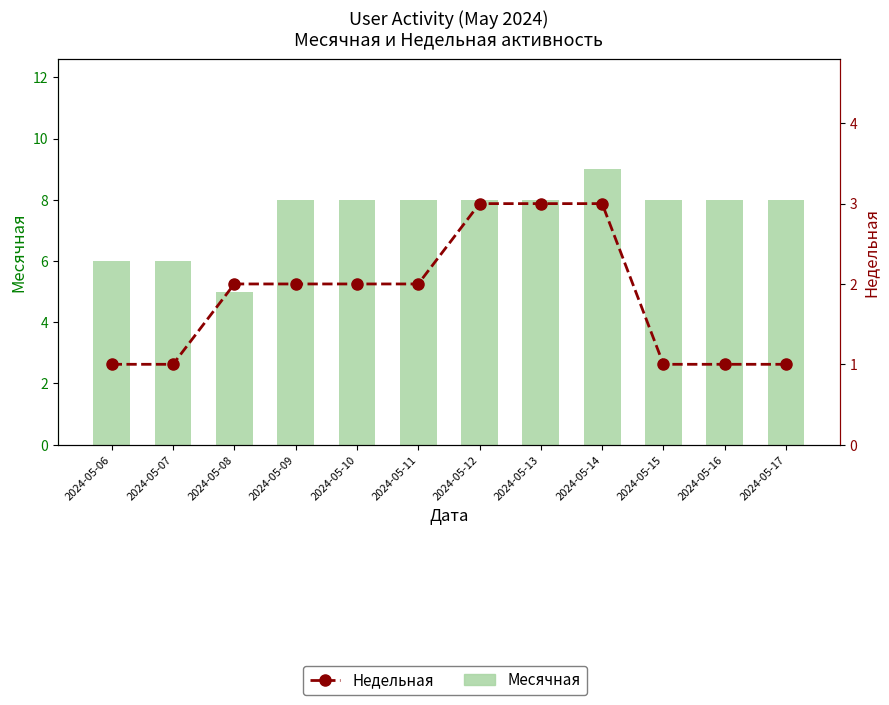

What is the value of the Месячная bar at the 7th from the left?

8